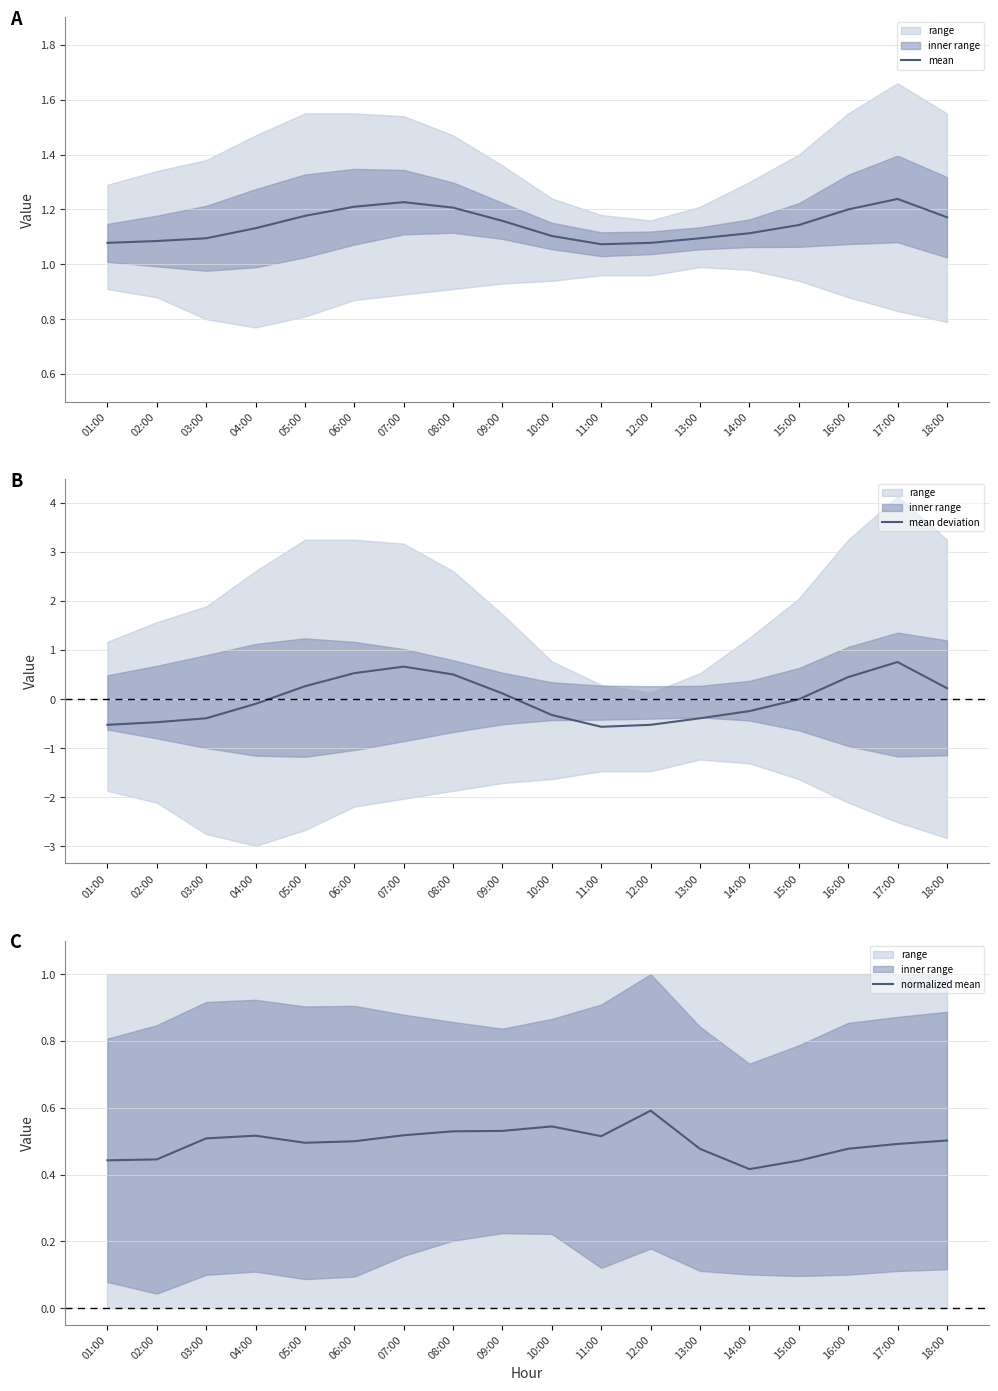

Reading right to left, list all the values displayed in this chart.

mean: 18:00=1.2	17:00=1.2	16:00=1.2	15:00=1.1	14:00=1.1	13:00=1.1	12:00=1.1	11:00=1.1	10:00=1.1	09:00=1.2	08:00=1.2	07:00=1.2	06:00=1.2	05:00=1.2	04:00=1.1	03:00=1.1	02:00=1.1	01:00=1.1
mean deviation: 18:00=0.2	17:00=0.8	16:00=0.5	15:00=-0.0	14:00=-0.2	13:00=-0.4	12:00=-0.5	11:00=-0.6	10:00=-0.3	09:00=0.1	08:00=0.5	07:00=0.7	06:00=0.5	05:00=0.3	04:00=-0.1	03:00=-0.4	02:00=-0.5	01:00=-0.5
normalized mean: 18:00=0.5	17:00=0.5	16:00=0.5	15:00=0.4	14:00=0.4	13:00=0.5	12:00=0.6	11:00=0.5	10:00=0.5	09:00=0.5	08:00=0.5	07:00=0.5	06:00=0.5	05:00=0.5	04:00=0.5	03:00=0.5	02:00=0.4	01:00=0.4